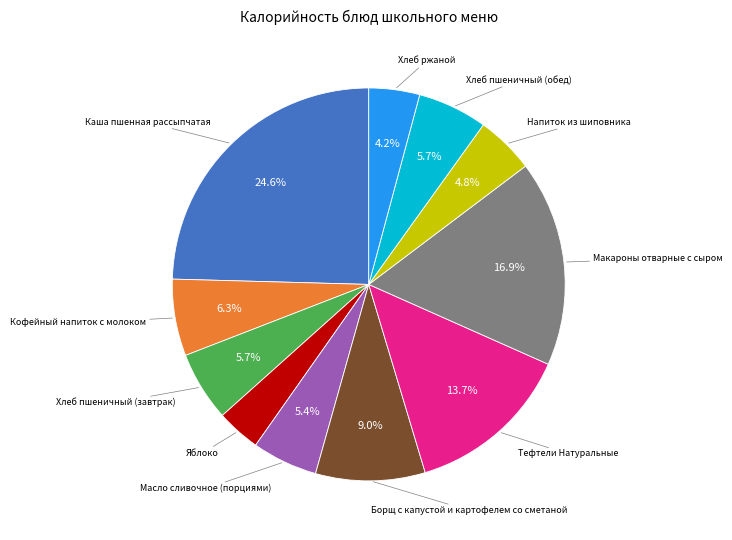

Is there any slice that represents more than half of the pie?

No